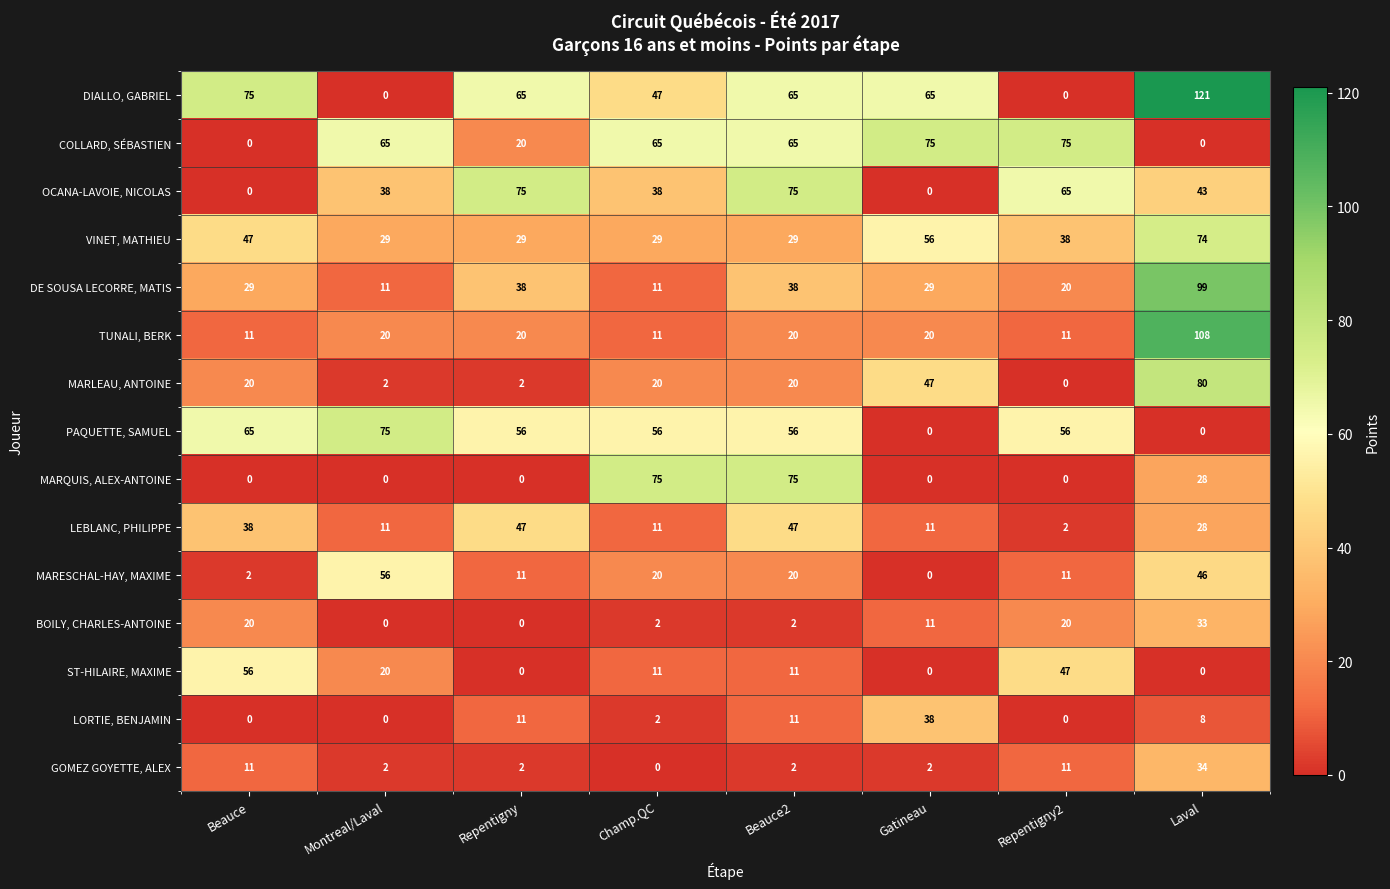

How many MARQUIS, ALEX-ANTOINE values are between 0 and 75?

8